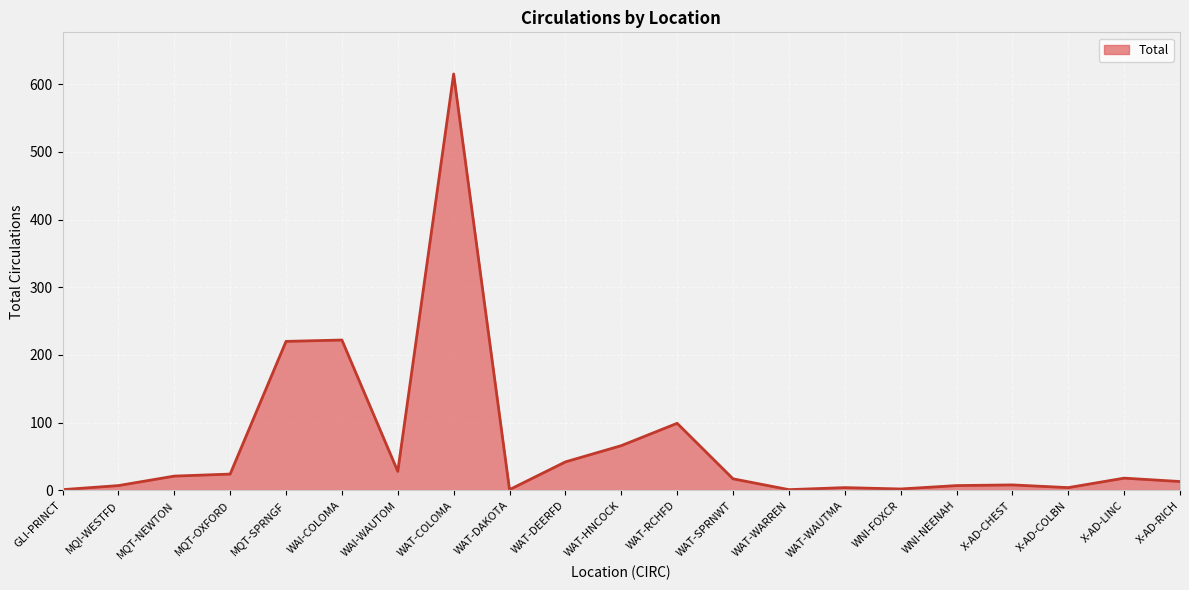

Count the number of categories in the chart.

21